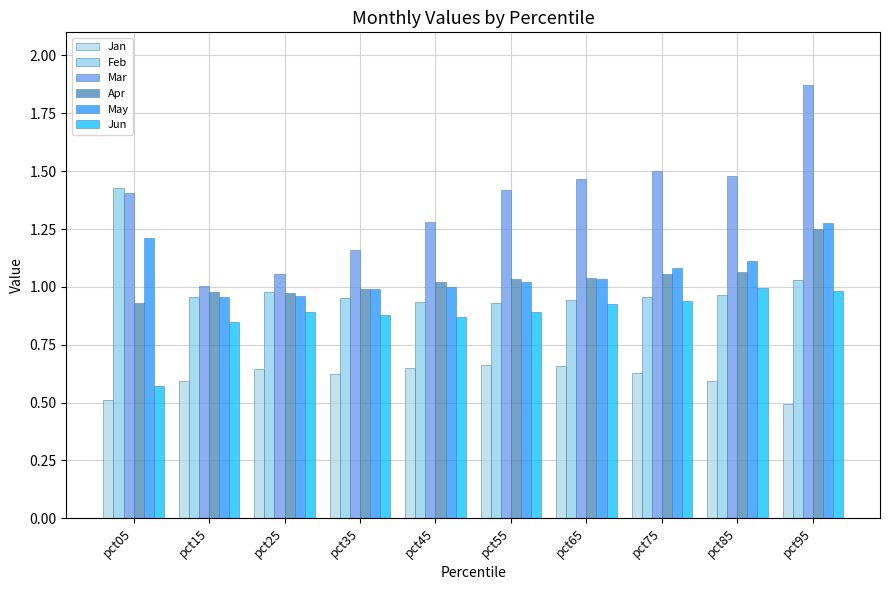

What is the average value of the May series?

1.1